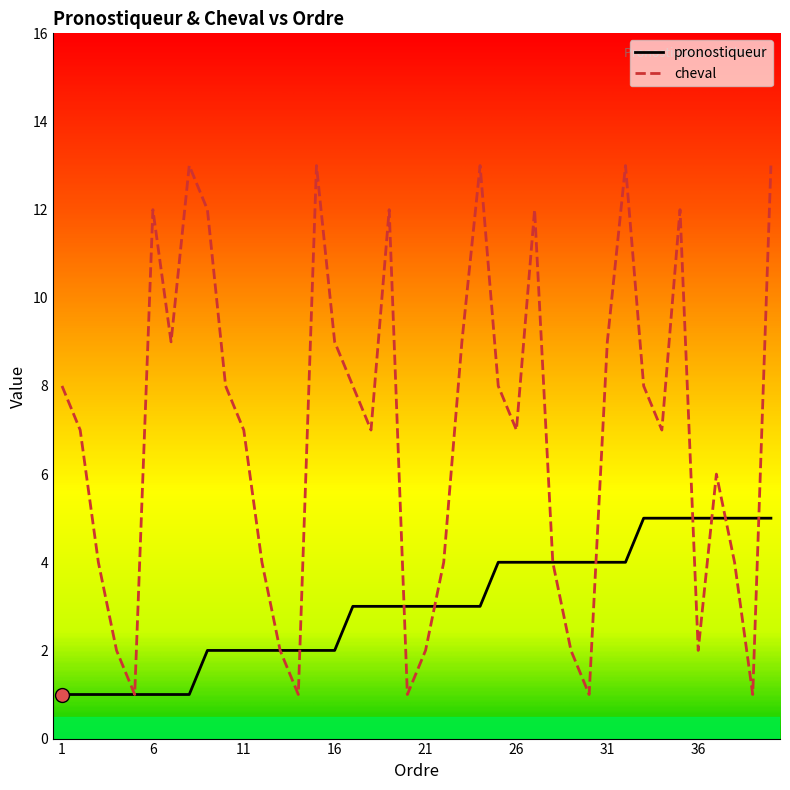

After their last crossing, which series has the higher values: cheval or pronostiqueur?

cheval